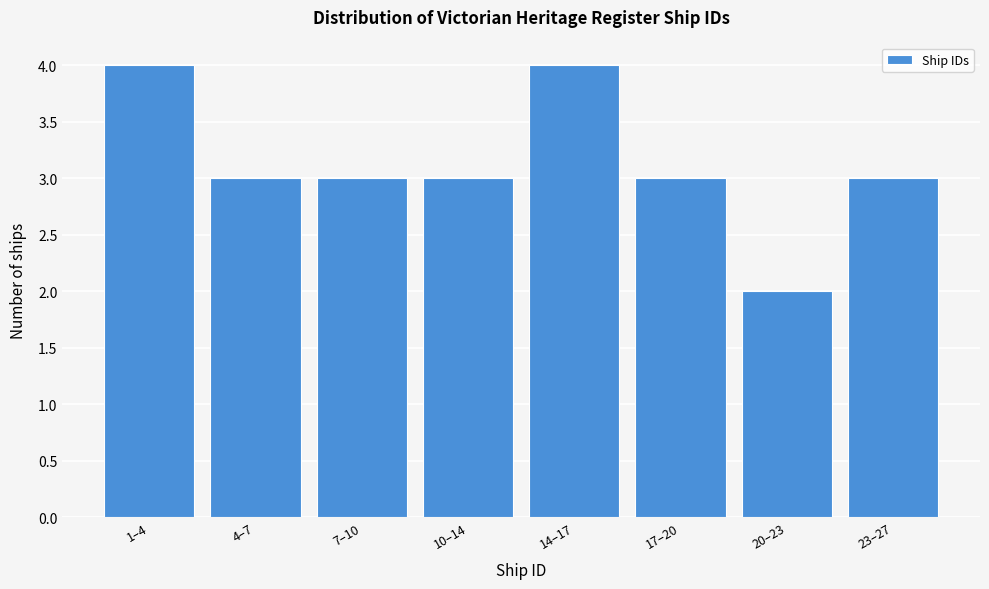

Reading left to right, what are all the values shown in this chart?

1–4=4	4–7=3	7–10=3	10–14=3	14–17=4	17–20=3	20–23=2	23–27=3